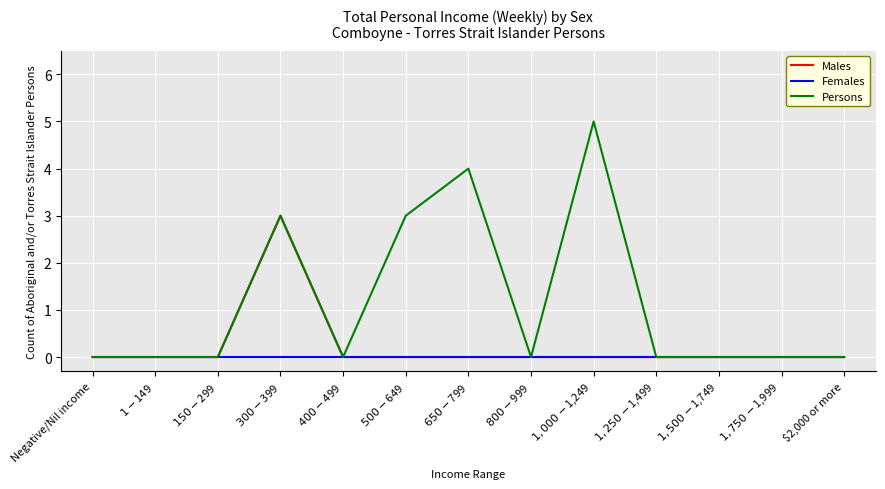

Which series has the widest spread of values?

Persons